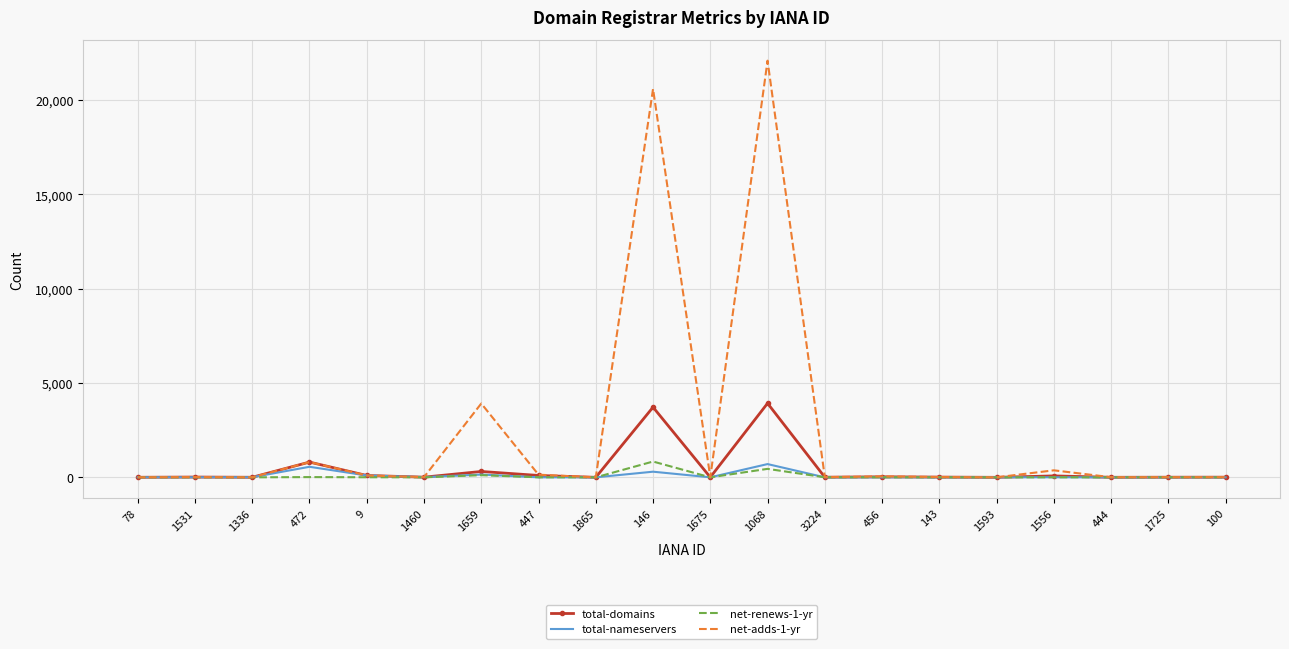

Is the value of net-adds-1-yr at 1068 greater than the value of total-domains at 1675?

Yes